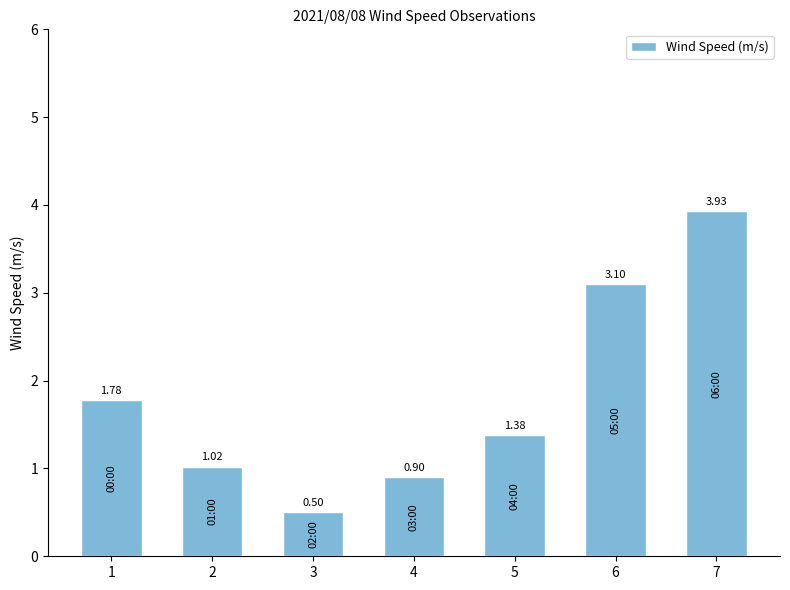

True or false: the data shows 1.8 at 6.

False